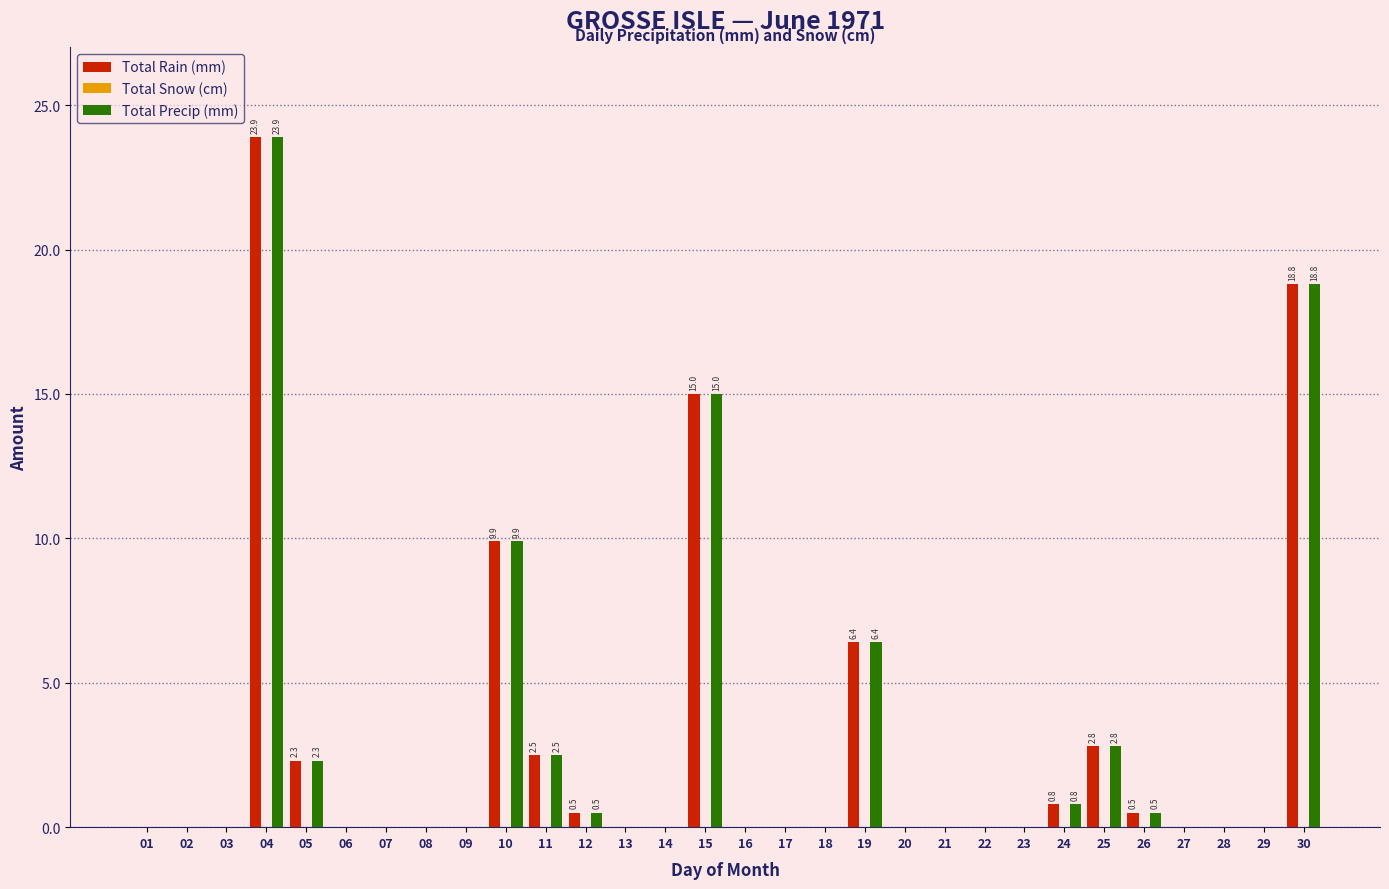

Are the bars horizontal?

No